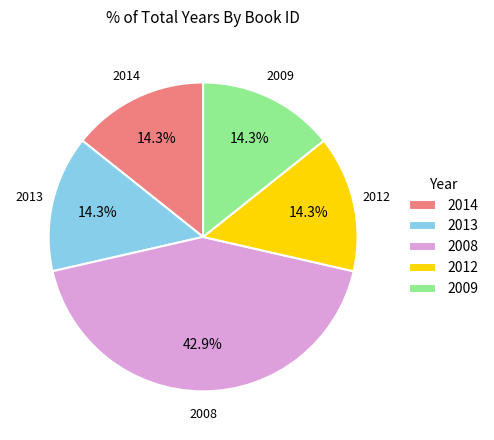

Do 2014 and 2009 together represent more than half of the pie?

No